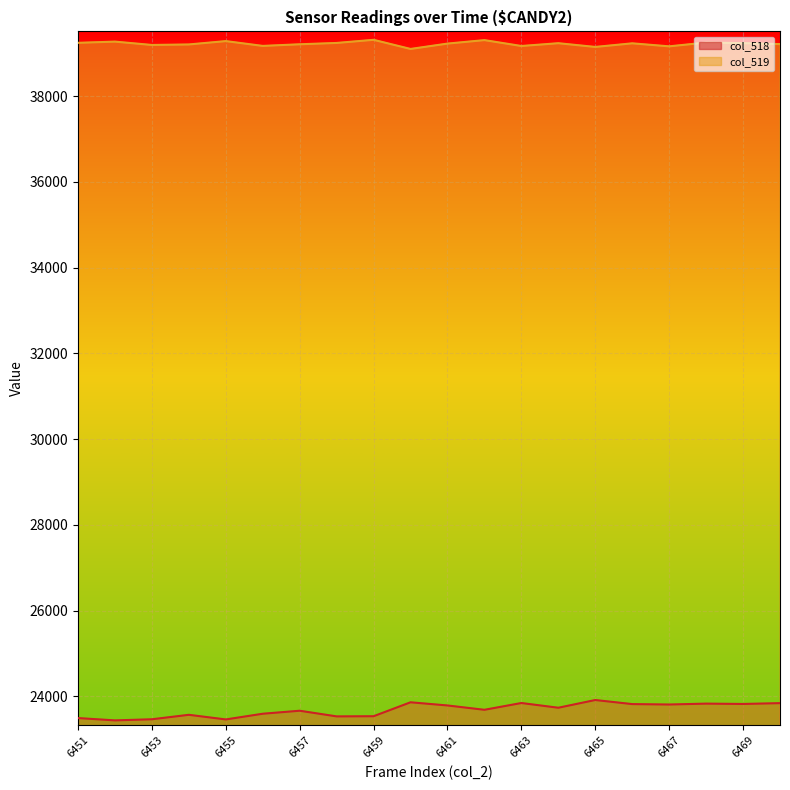

Reading left to right, what are all the values shown in this chart?

col_518: 6451=23495	6452=23441	6453=23467	6454=23571	6455=23463	6456=23596	6457=23666	6458=23534	6459=23538	6460=23863	6461=23789	6462=23688	6463=23846	6464=23736	6465=23916	6466=23821	6467=23811	6468=23832	6469=23824	6470=23843
col_519: 6451=39244	6452=39272	6453=39194	6454=39206	6455=39284	6456=39172	6457=39210	6458=39241	6459=39314	6460=39101	6461=39226	6462=39307	6463=39170	6464=39235	6465=39148	6466=39232	6467=39162	6468=39250	6469=39237	6470=39214